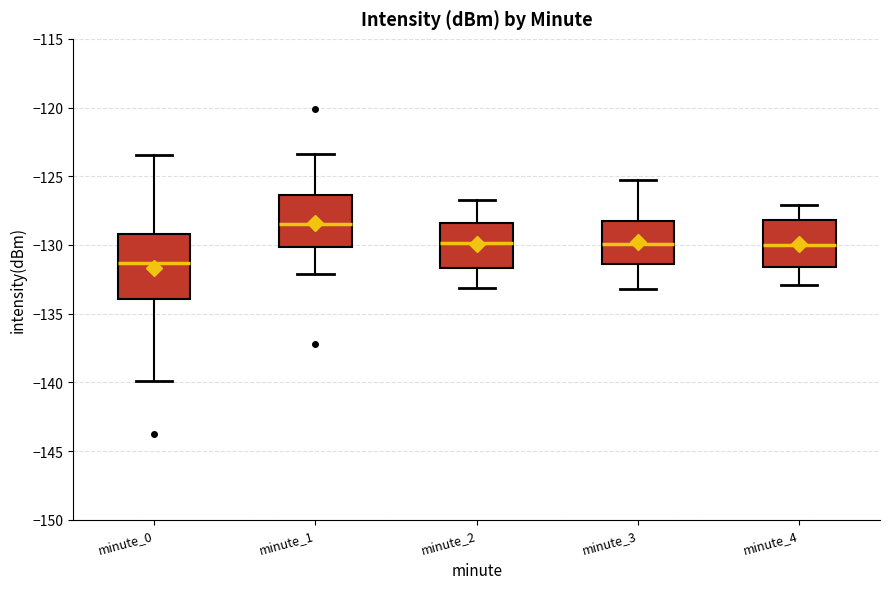

Reading left to right, transcribe this box plot: for each box, give where its median line is, the range the box spans, and where its two whiskers end, as read against the y-axis. The values are not printed on the chart, so give them approximately, as read against the axis.

minute_0: median -131.5, box -134.0 to -129.0, whiskers -140.0 to -123.5
minute_1: median -128.5, box -130.0 to -126.5, whiskers -132.0 to -123.5
minute_2: median -130.0, box -131.5 to -128.5, whiskers -133.0 to -126.5
minute_3: median -130.0, box -131.5 to -128.0, whiskers -133.0 to -125.5
minute_4: median -130.0, box -131.5 to -128.0, whiskers -133.0 to -127.0